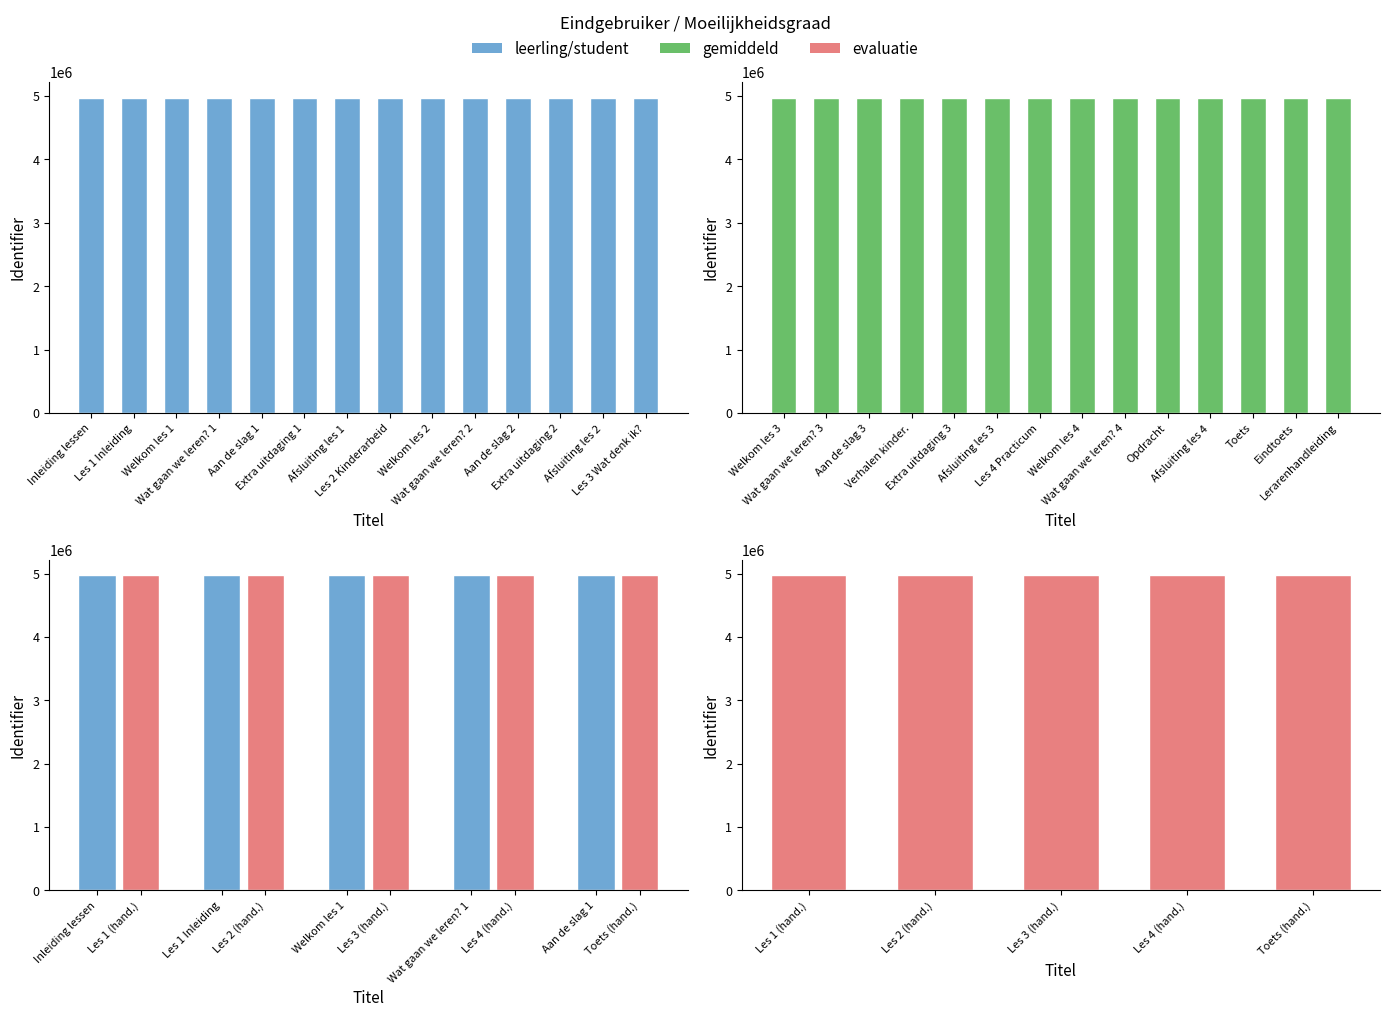

What is the greatest value displayed?

4971054